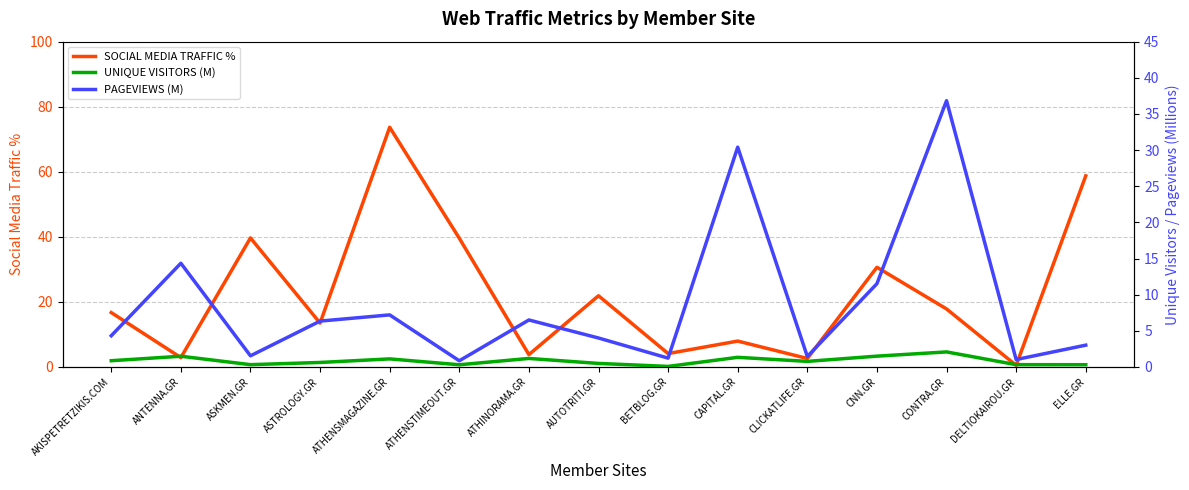

What is the label of the 11th point from the left?

CLICKATLIFE.GR